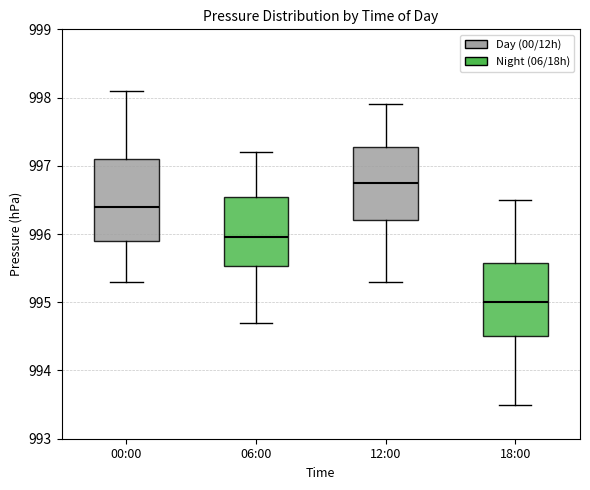

Which box has the lowest median line?

18:00